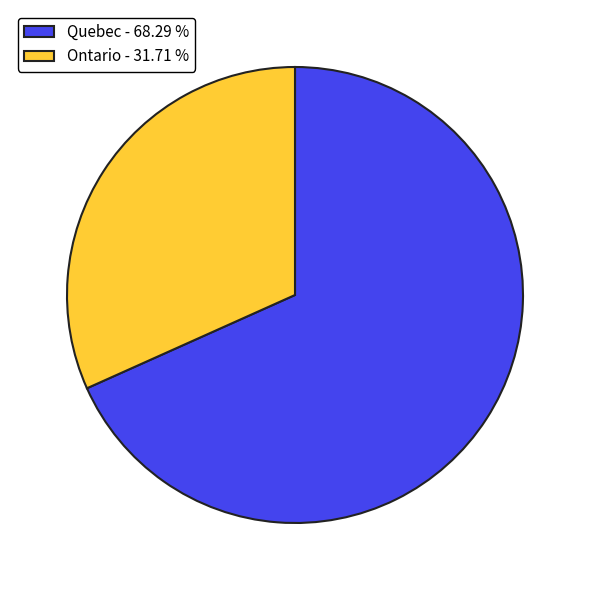

How many slices are in this pie chart?

2